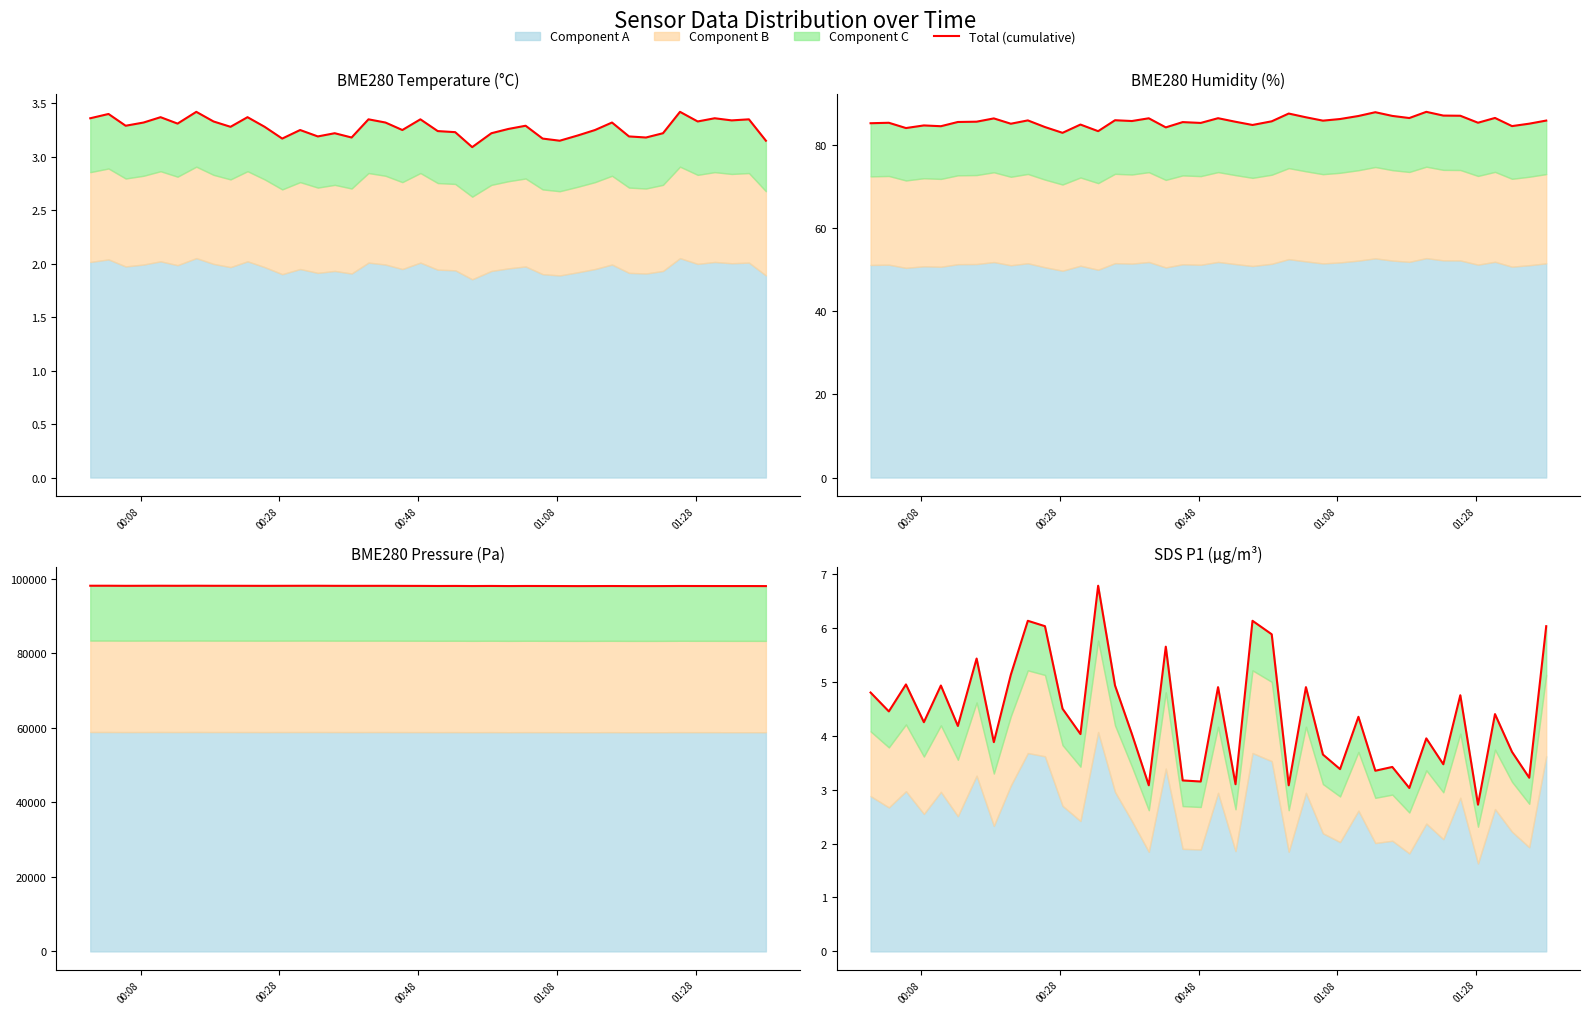

Is it true that the value at 00:48 is 3.3?

False